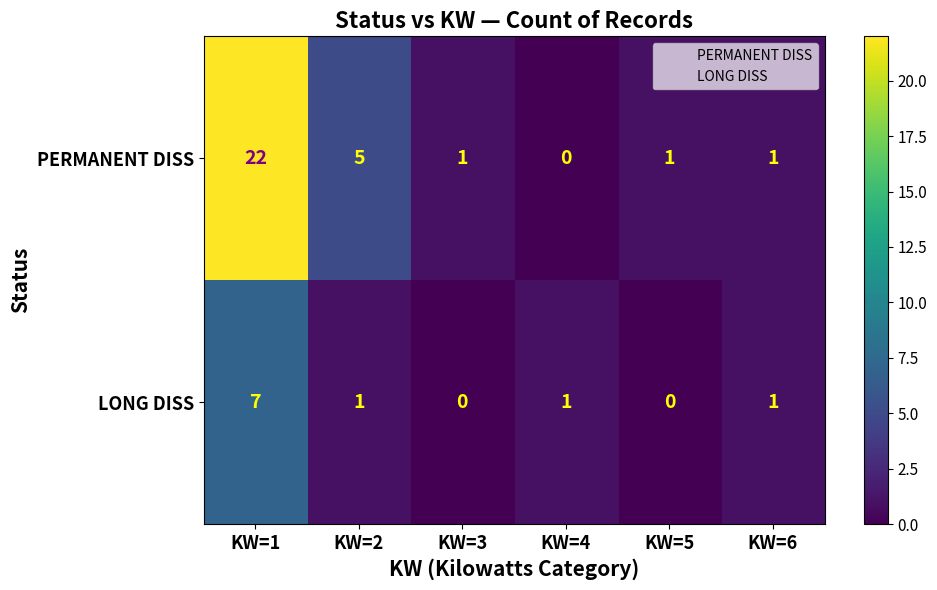

Which series has the largest range (max minus min)?

PERMANENT DISS